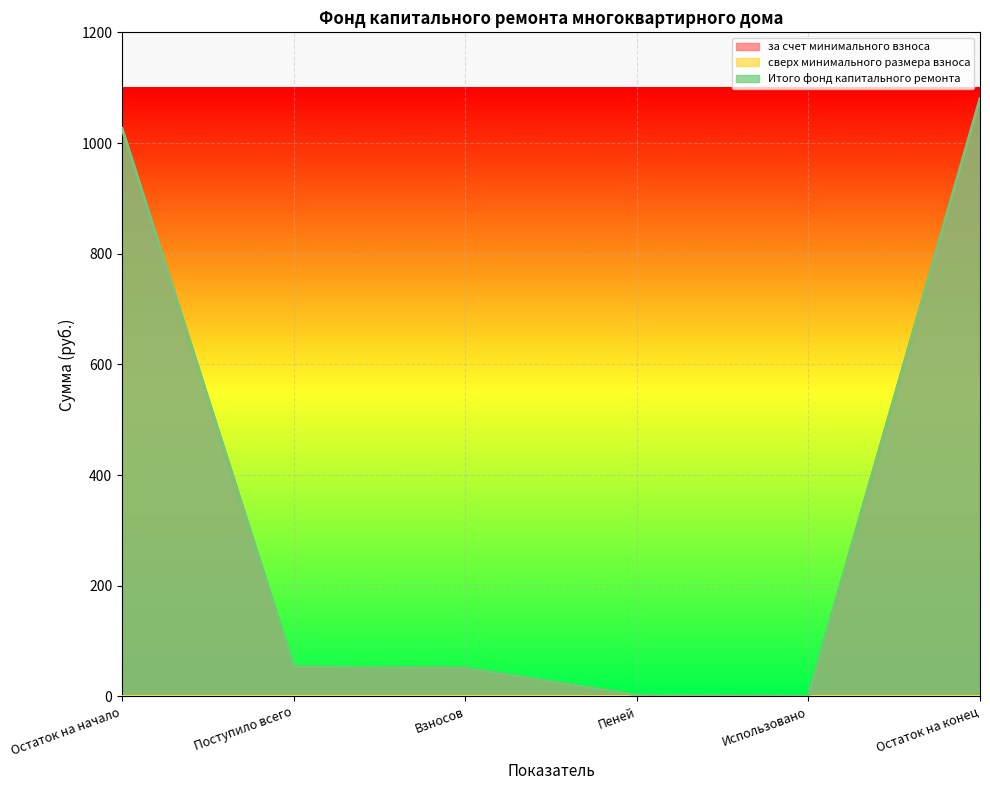

Is the value of за счет минимального взноса at Использовано greater than the value of Итого фонд капитального ремонта at Пеней?

No